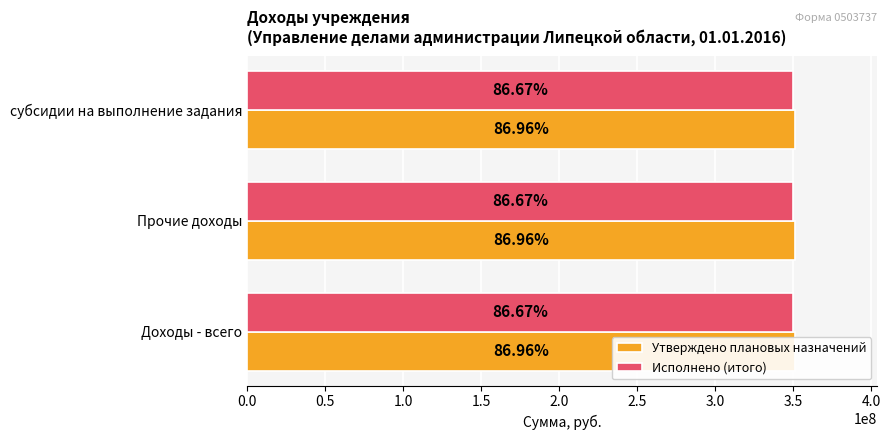

At which category is the sum across all series the highest?

Доходы - всего